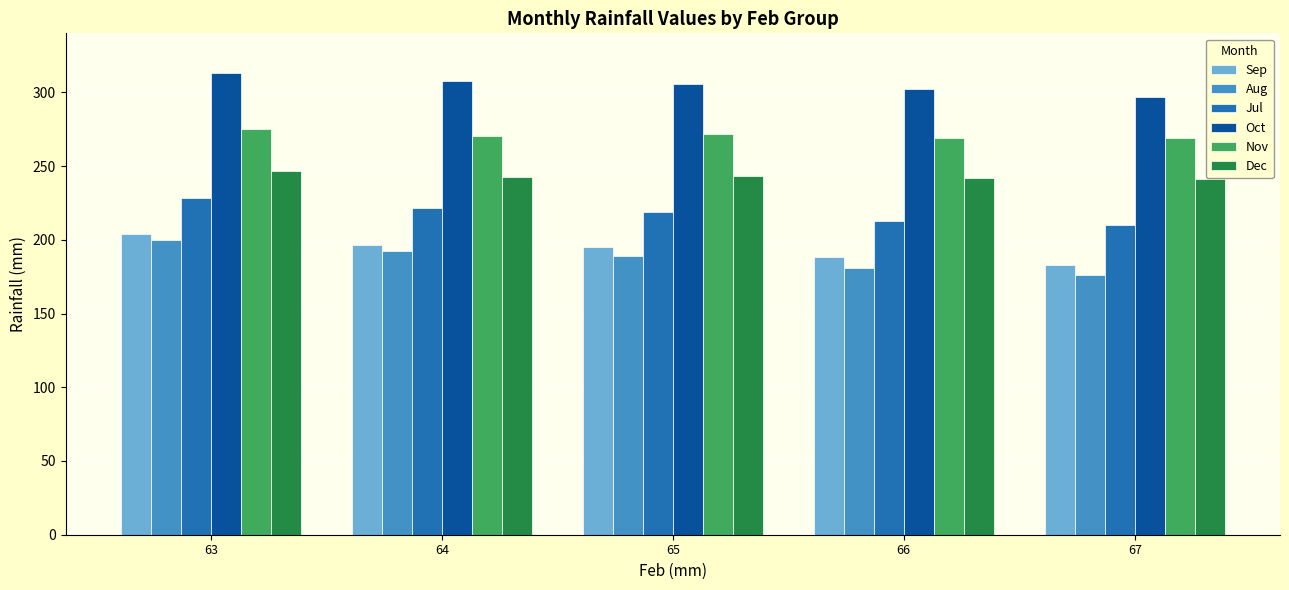

What are all the series names shown in the legend?

Sep, Aug, Jul, Oct, Nov, Dec